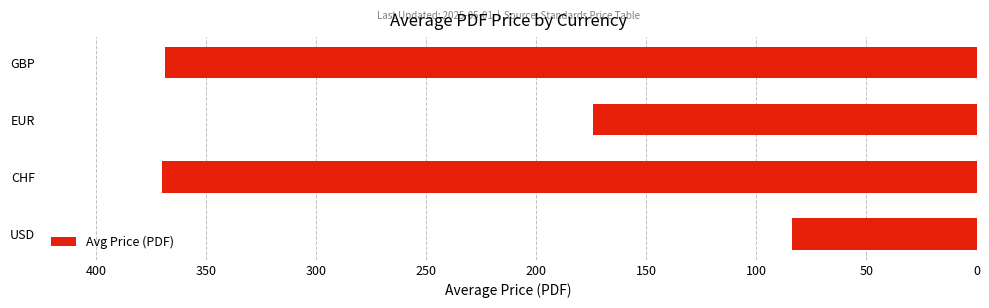

Are the bars horizontal?

Yes